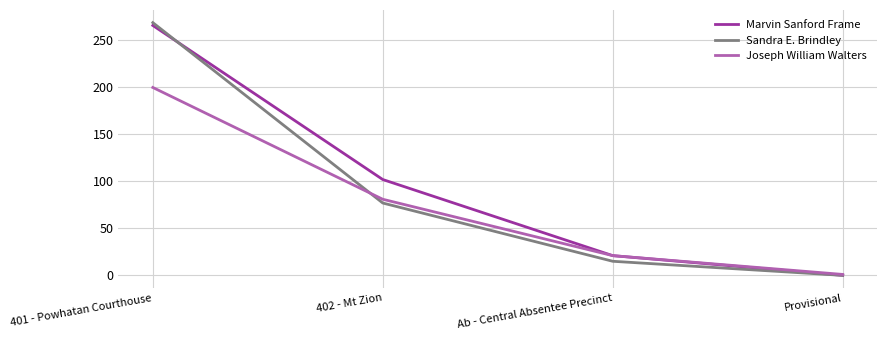

Rank the categories by Joseph William Walters value from highest to lowest.

401 - Powhatan Courthouse, 402 - Mt Zion, Ab - Central Absentee Precinct, Provisional